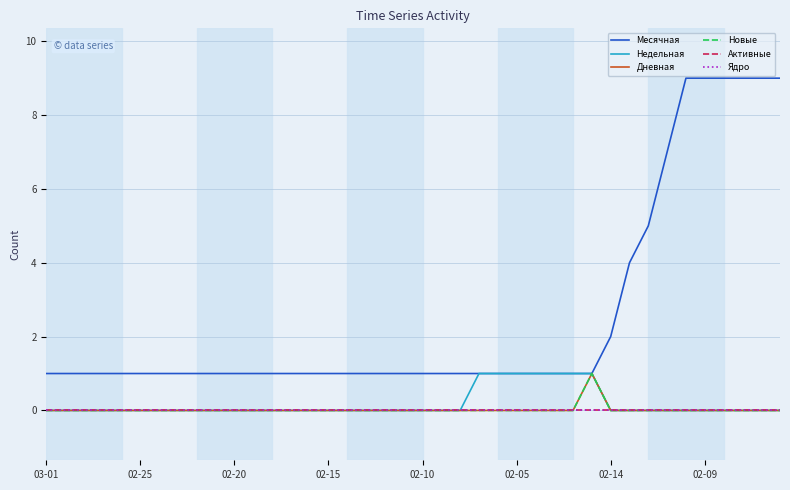

Which category has the lowest value in the Новые series?

03-01